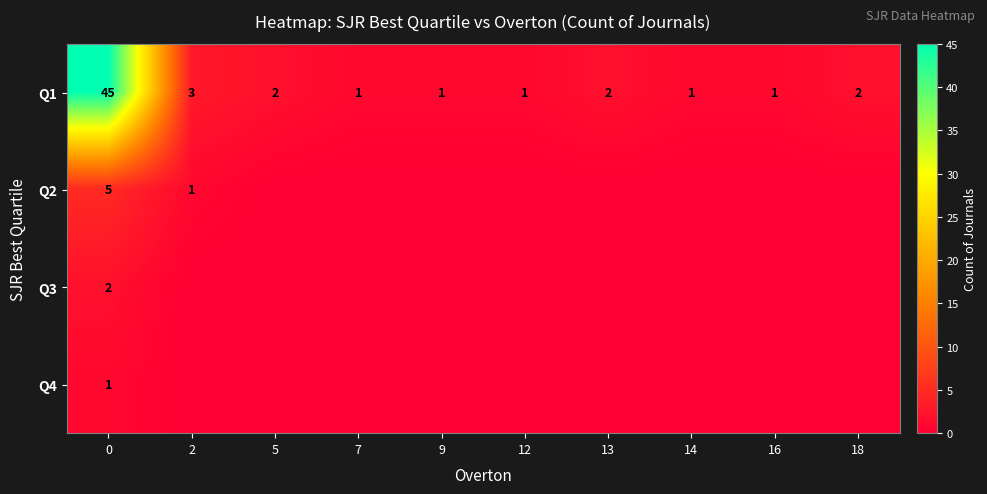

The value of Q1 at 5 is 2. True or false?

True